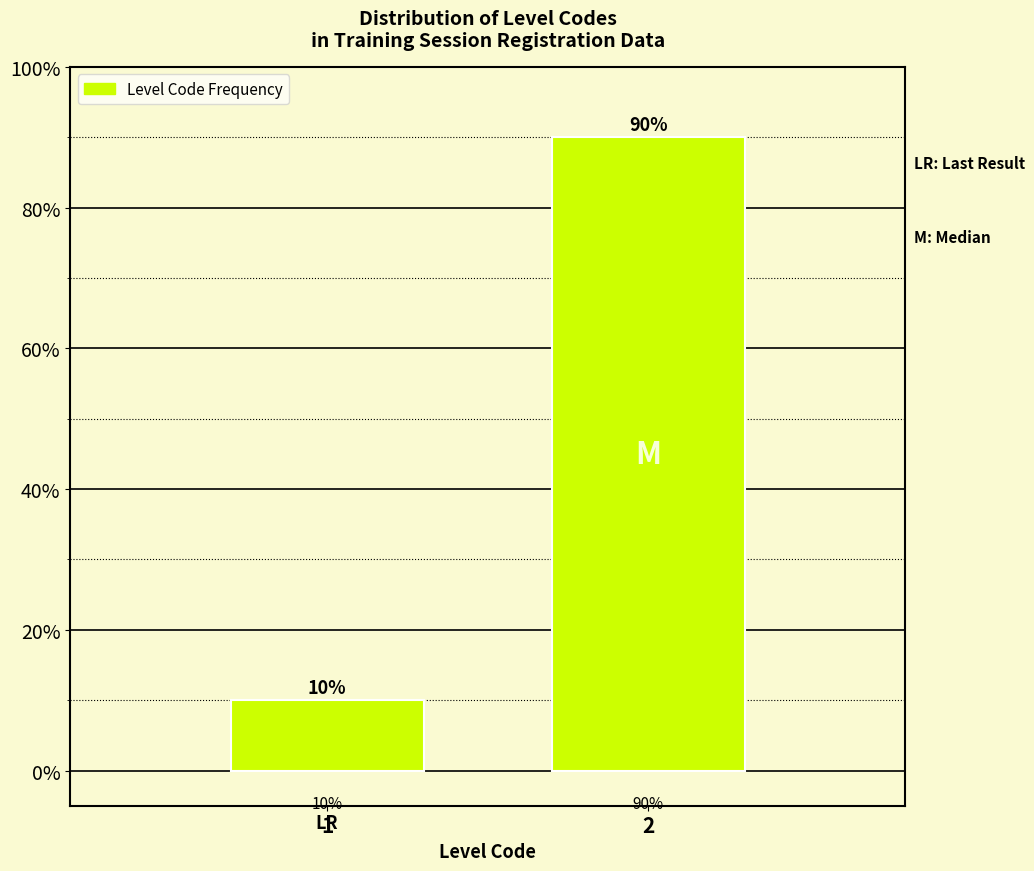

Reading left to right, extract all data points from this chart.

10	90